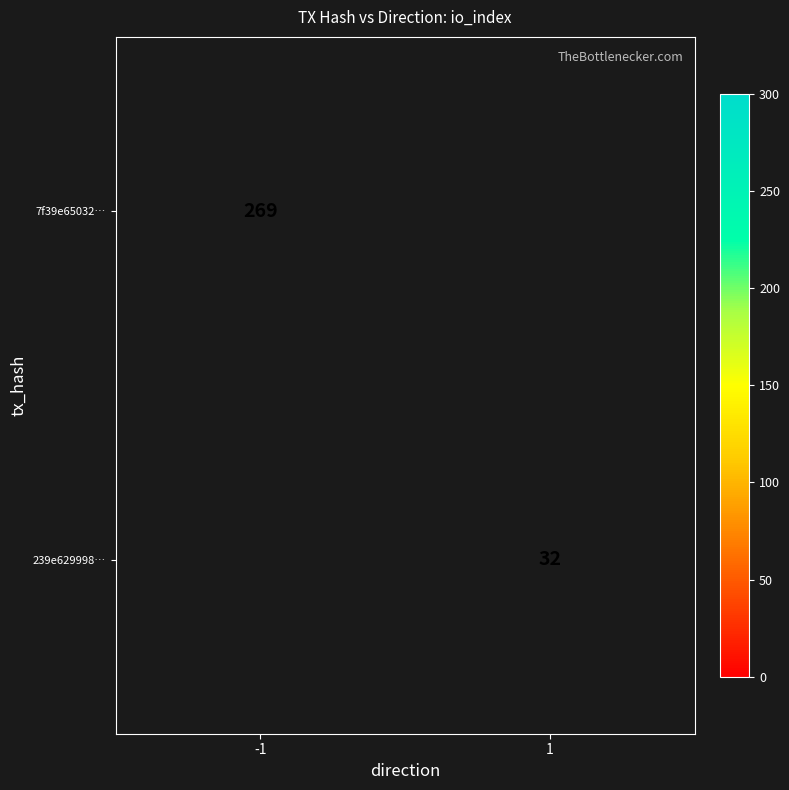

Is the value of 239e629998… at 1 greater than the value of 7f39e65032… at -1?

No